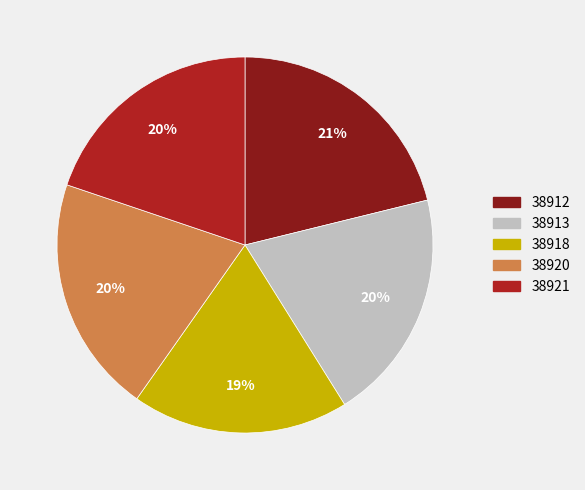

Is there a majority slice in this chart?

No